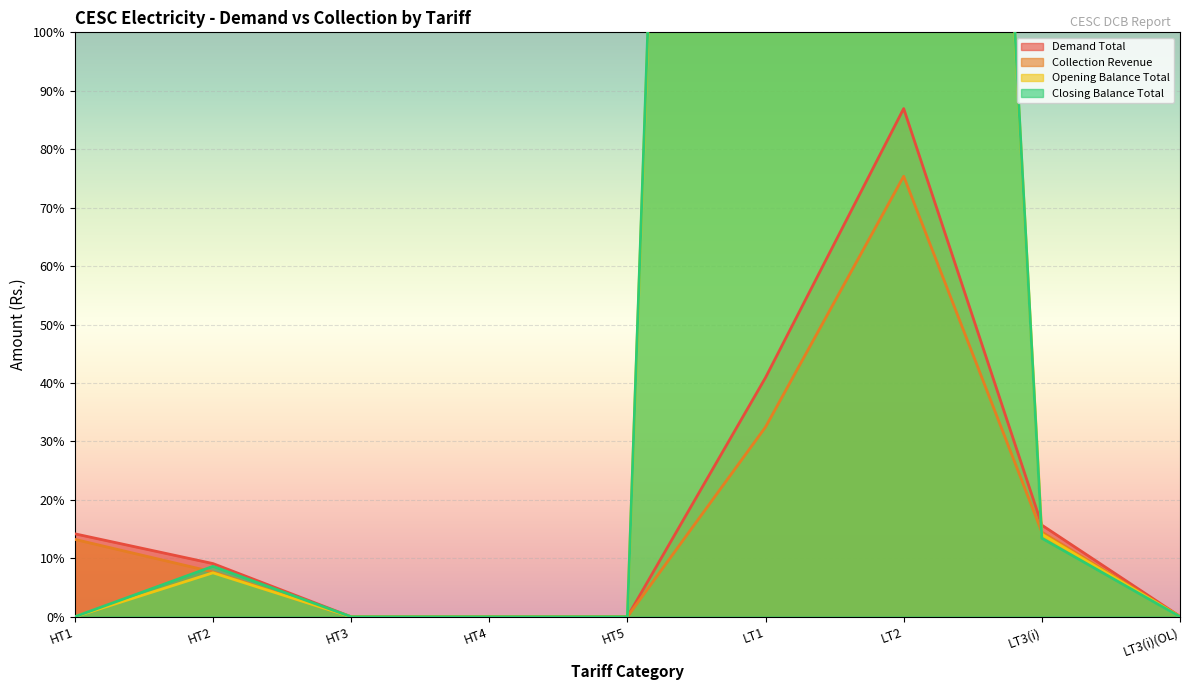

Is it true that Collection Revenue equals 718397.0 at HT2?

True